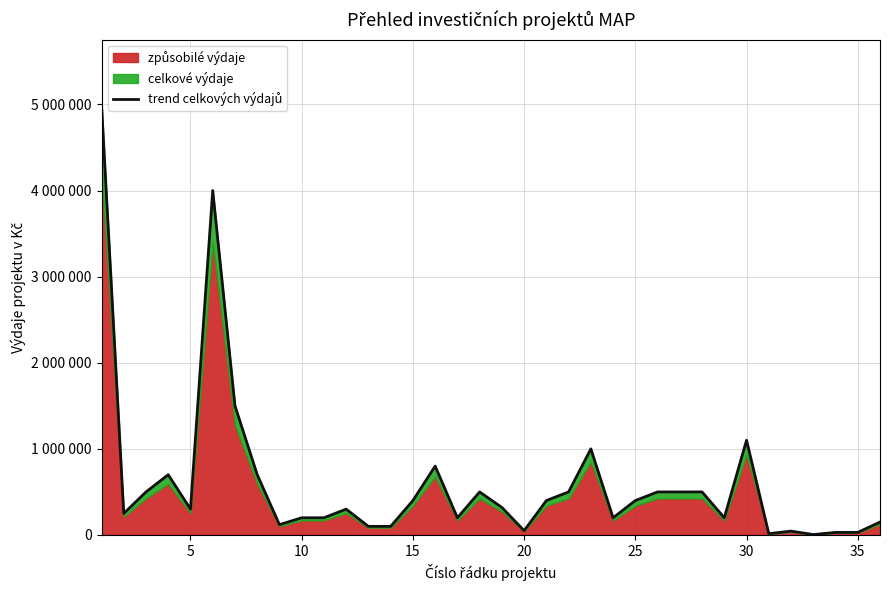

Reading left to right, list all the values displayed in this chart.

5000000	250000	500000	700000	300000	4000000	1500000	700000	120000	200000	200000	300000	100000	100000	400000	800000	200000	500000	320000	50000	400000	500000	1000000	200000	400000	500000	500000	500000	200000	1100005	15000	45000	5000	30000	30000	150000